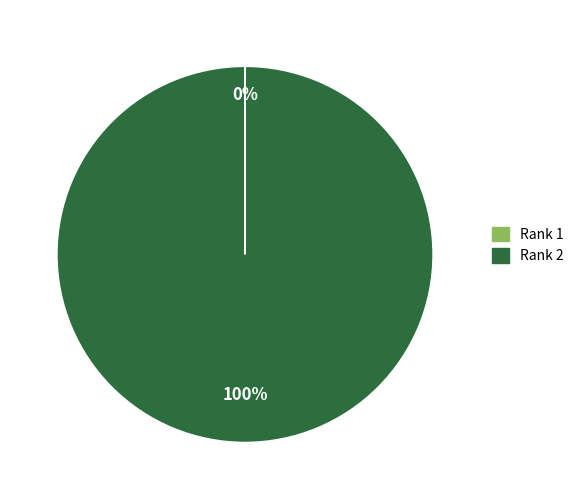

What is the majority slice?

Rank 2